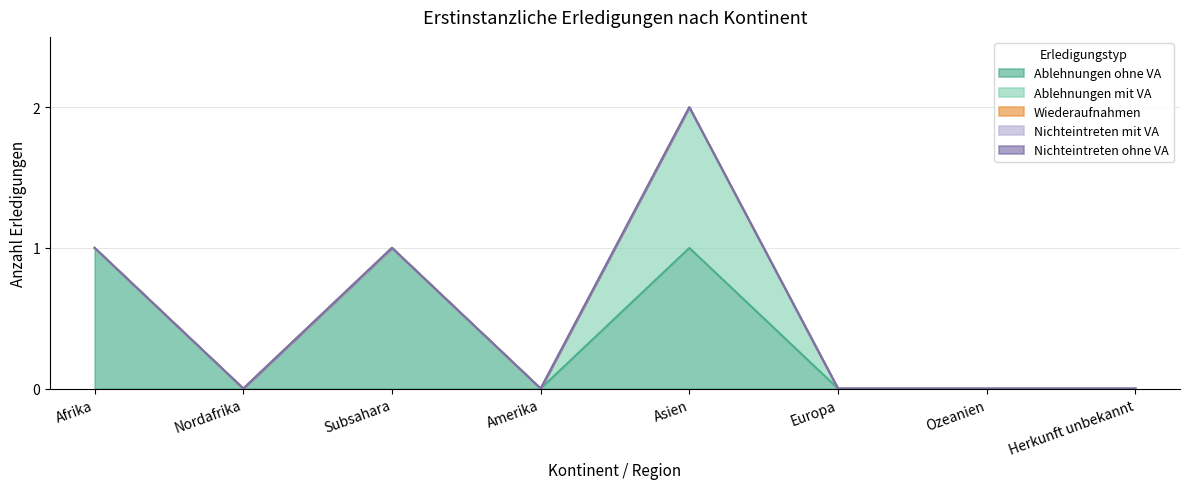

Which has a higher value, Afrika or Herkunft unbekannt?

Afrika